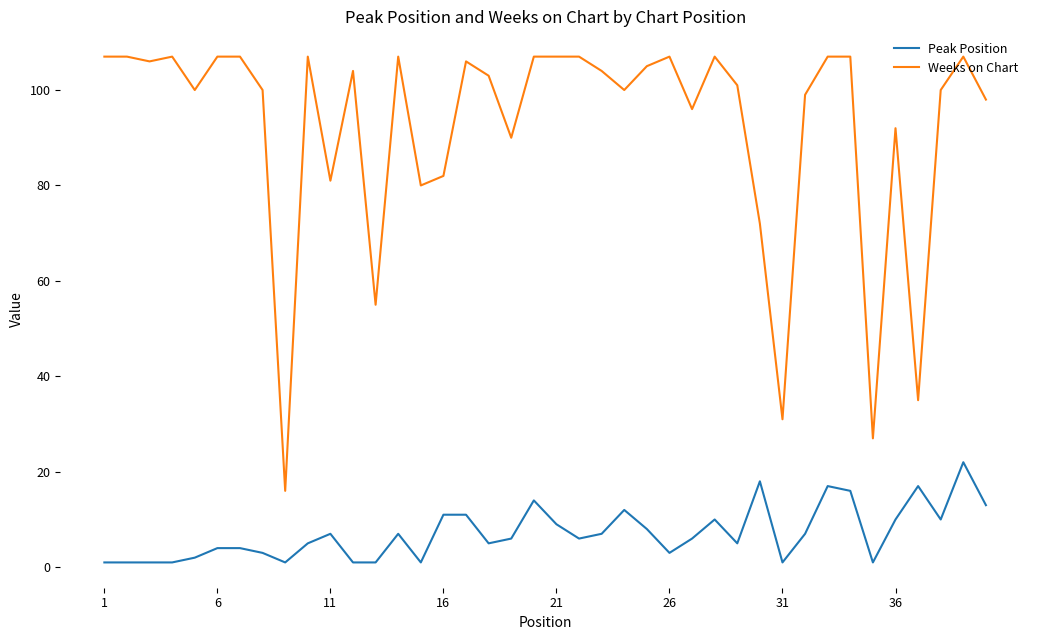

True or false: Weeks on Chart and Peak Position cross at least once.

False